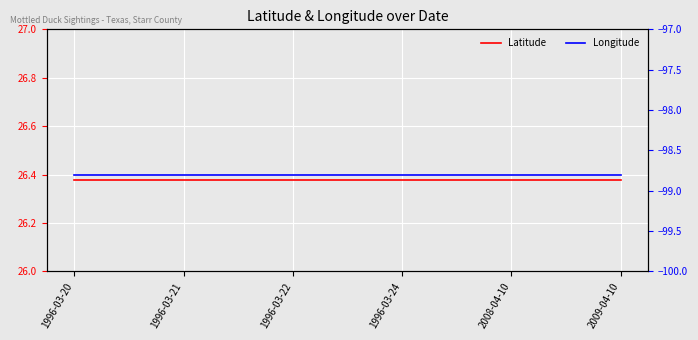

What position from the right is 1996-03-22?

4